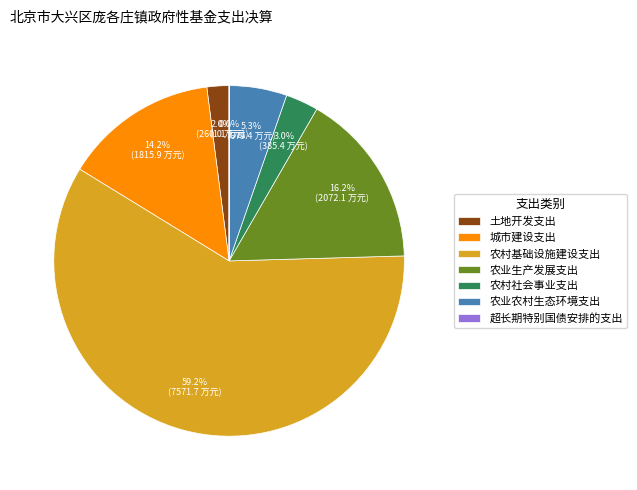

Is there a majority slice in this chart?

Yes